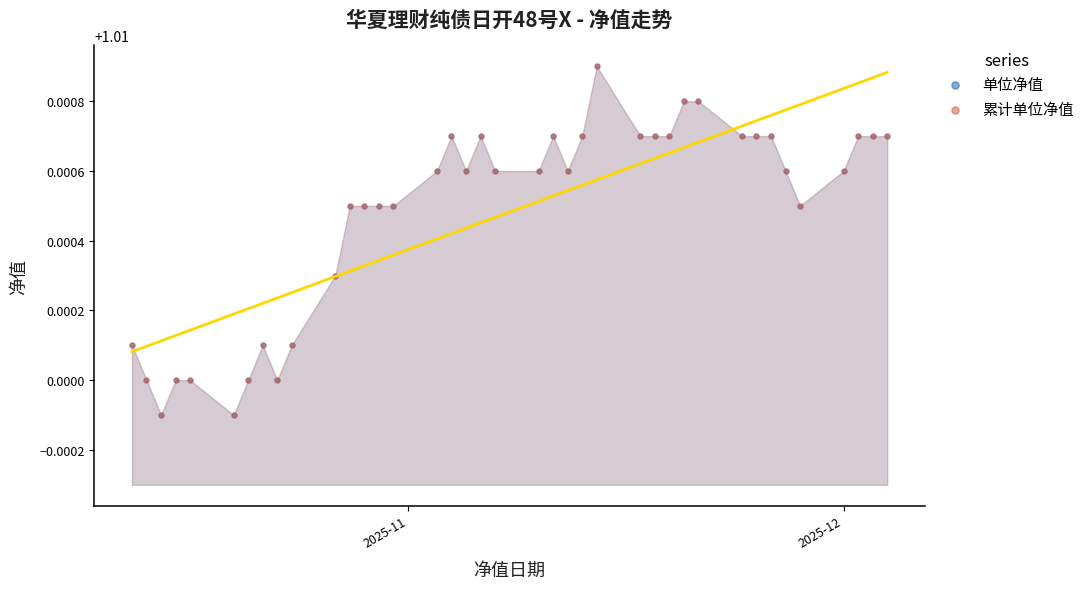

What are all the series names shown in the legend?

单位净值, 累计单位净值